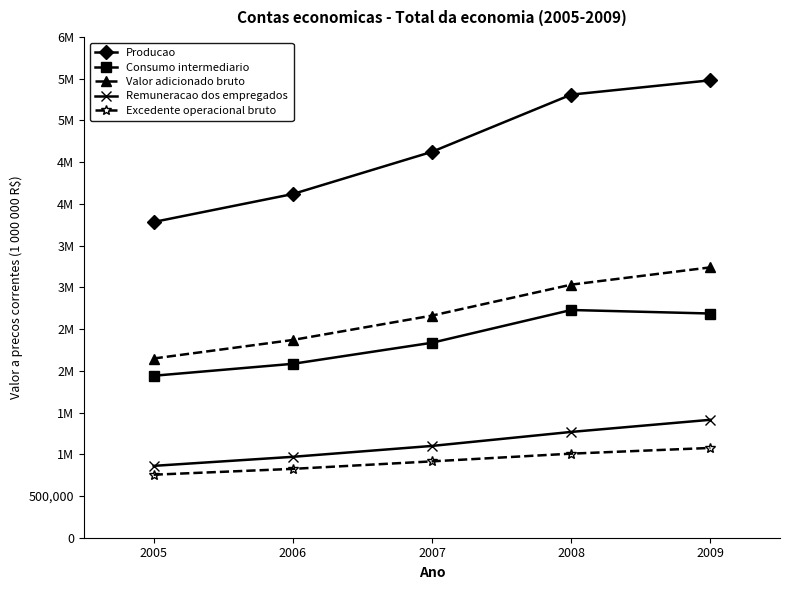

Does the chart have visible grid lines?

No